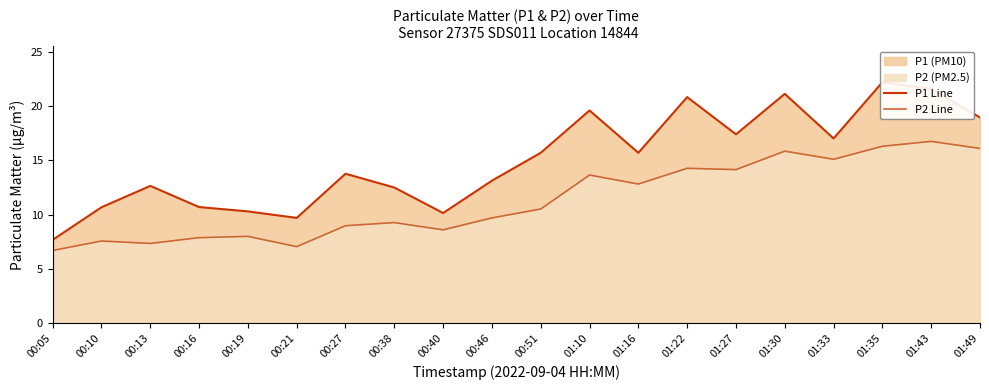

At 01:27, list the series in order from largest to smallest.

P1 Line, P2 Line